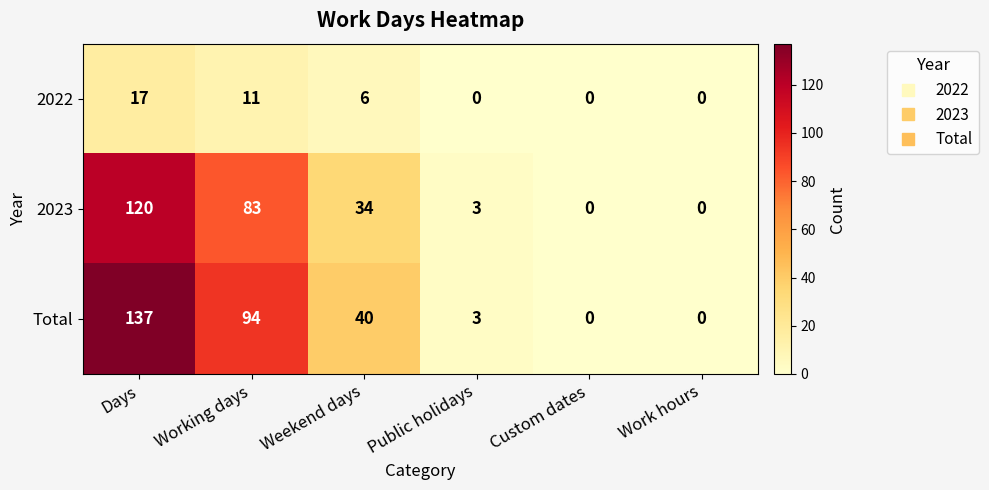

What is the difference between the 2023 values at Custom dates and Working days?

83